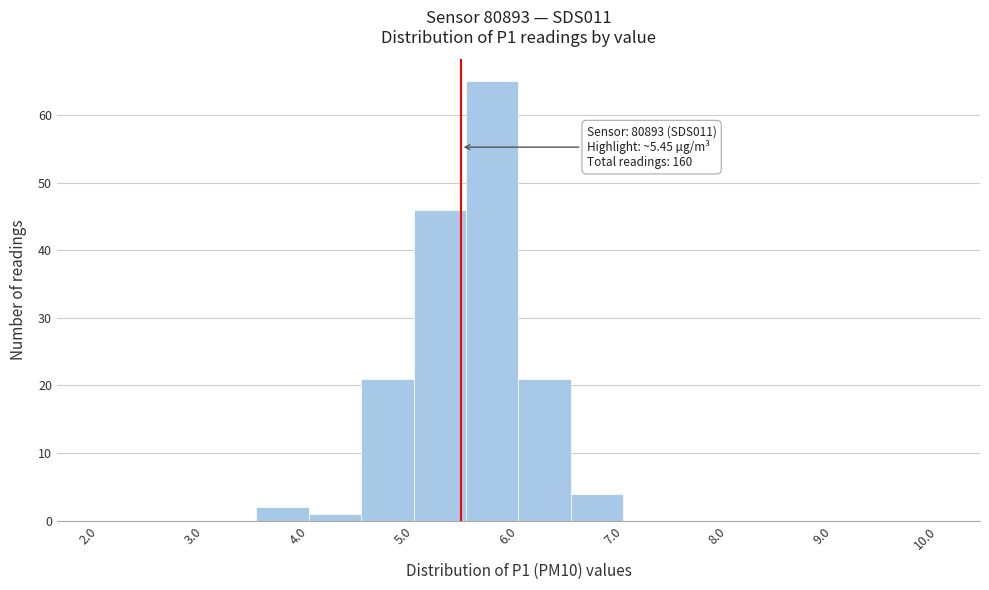

Which range on the x-axis has the tallest bar?

5.5 to 6.0